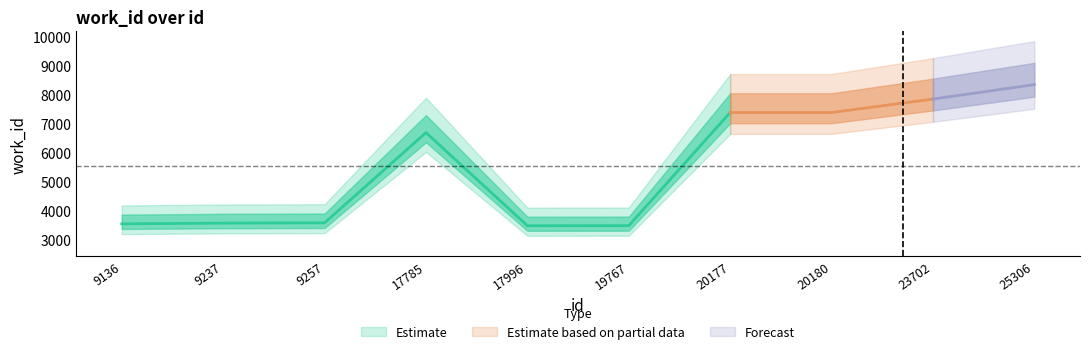

The value at 25306 is 2995. True or false?

False